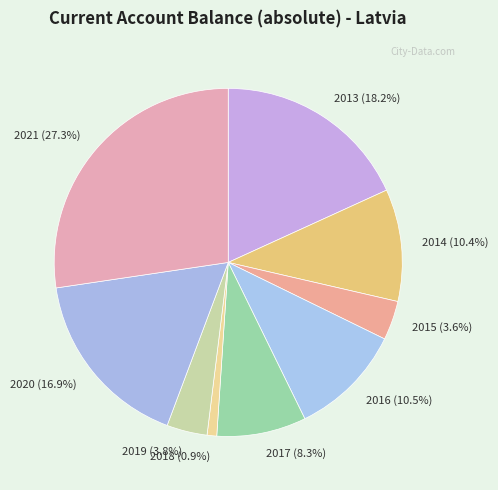

What percentage is the 2019 slice, to the nearest percent?

4%